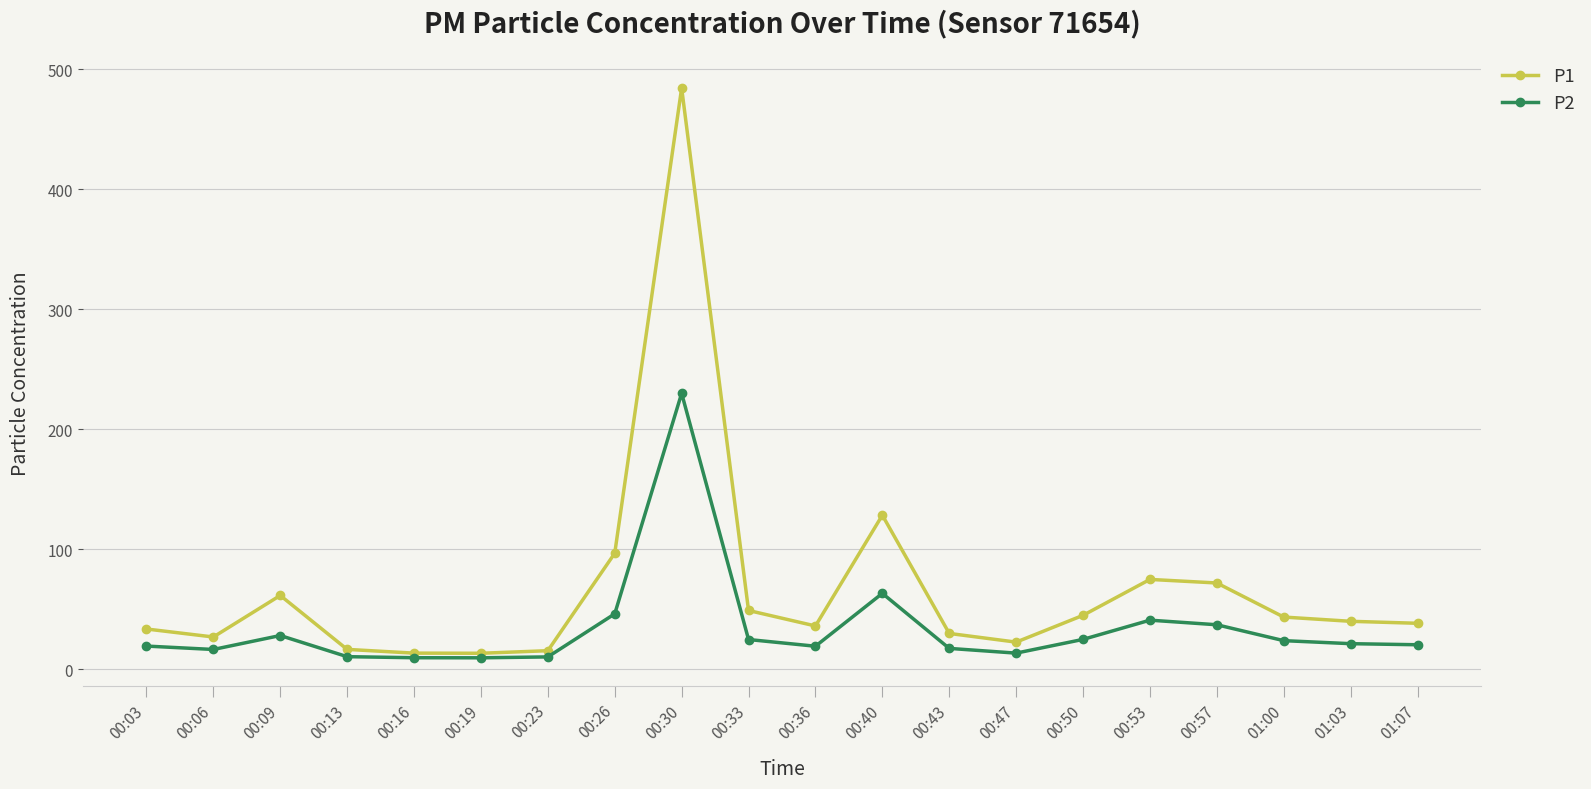

Which series has the widest spread of values?

P1